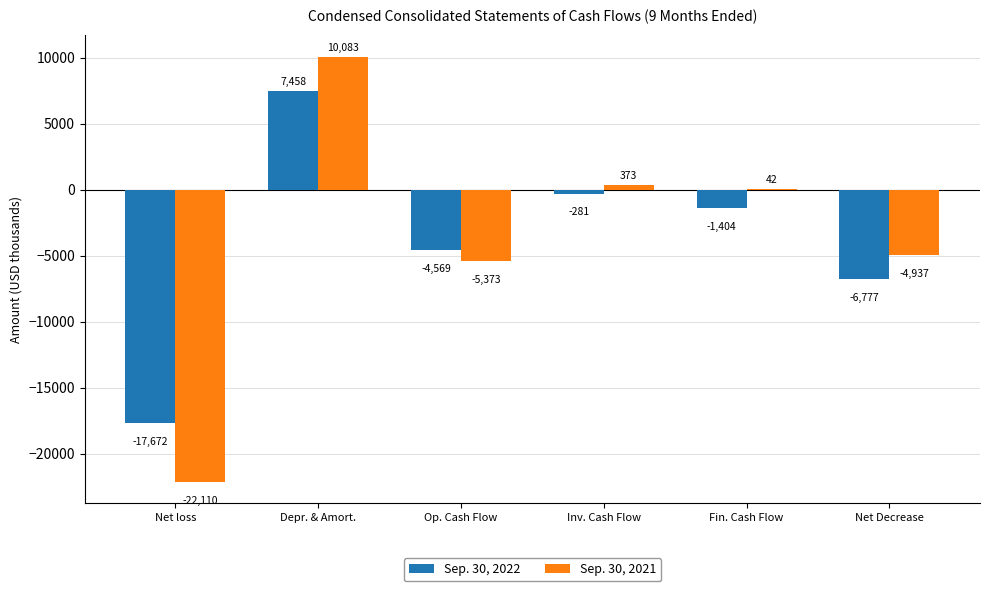

What is the greatest value displayed?

10083